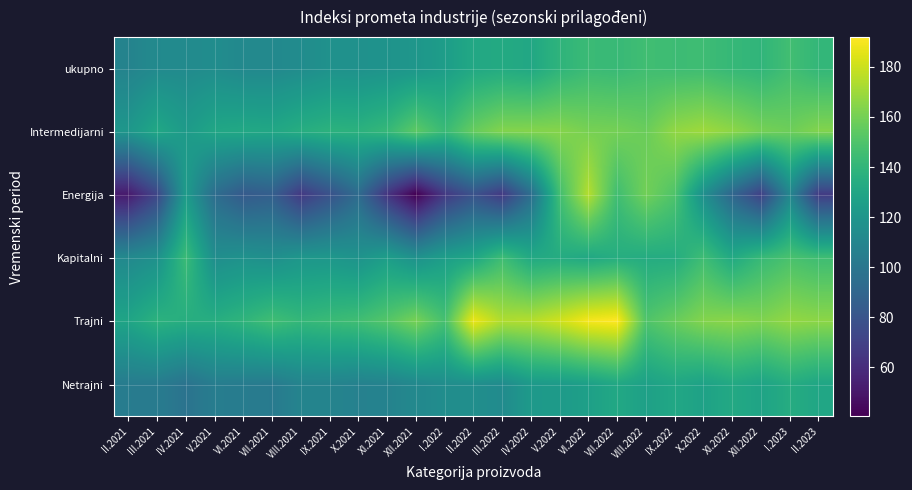

At which category is the sum across all series the highest?

VI.2022